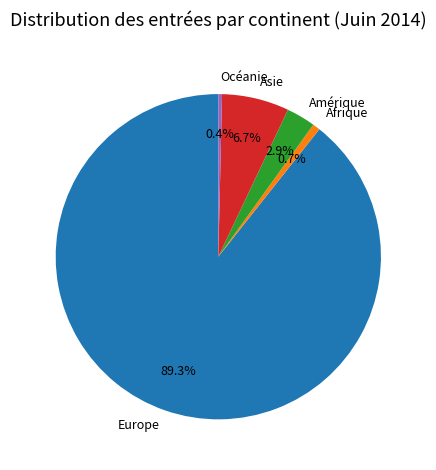

What is the total percentage of Océanie and Europe?

89.7%